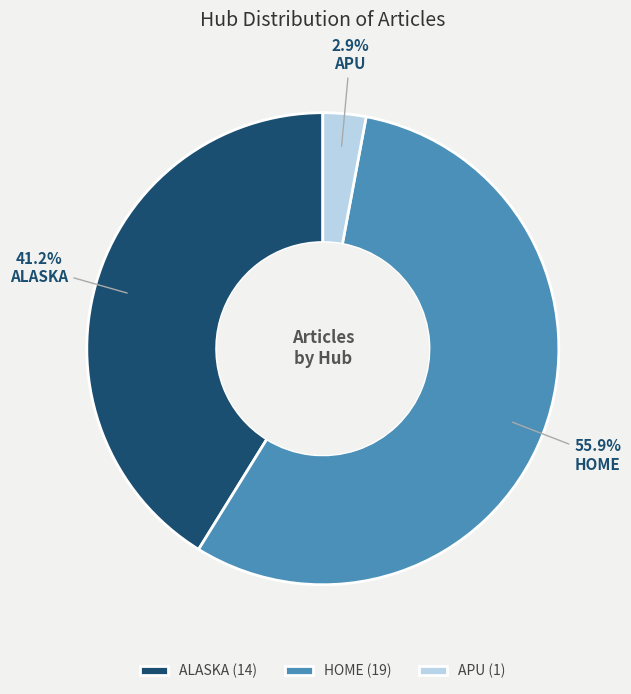

Combined, do HOME and ALASKA account for over 50%?

Yes